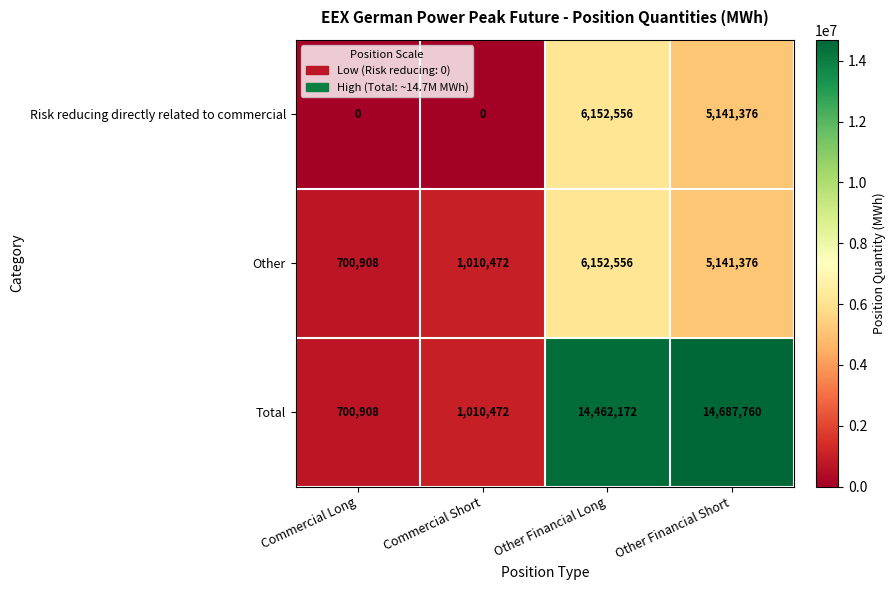

At which category is the sum across all series the highest?

Other Financial Long